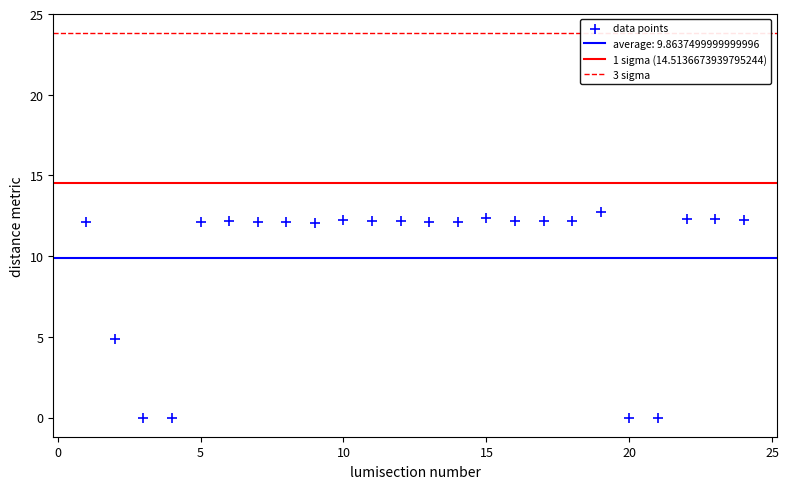

What is the range of X values (max minus min)?

23.0